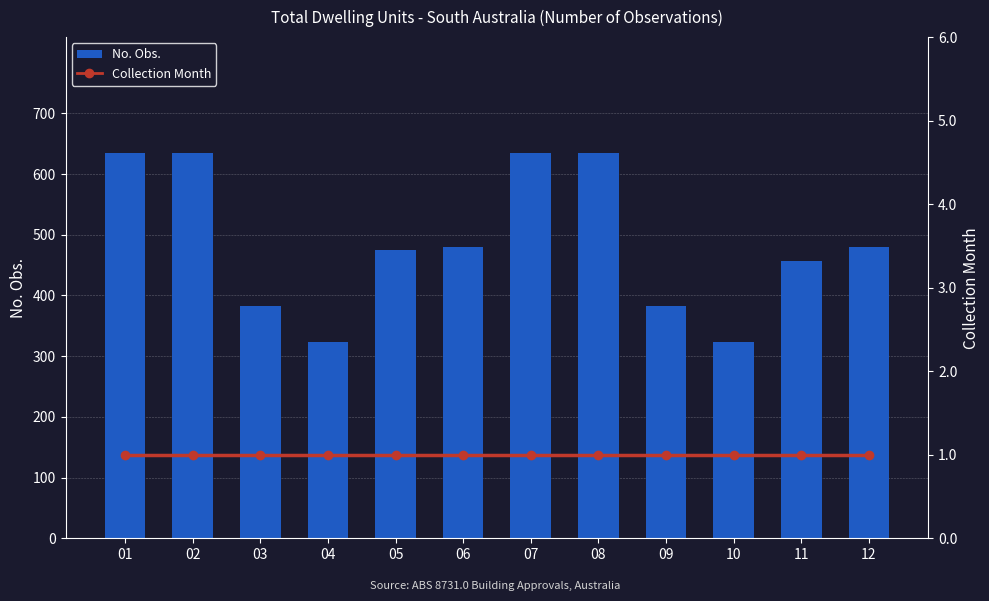

Are the bars grouped side by side (vs. stacked)?

Yes